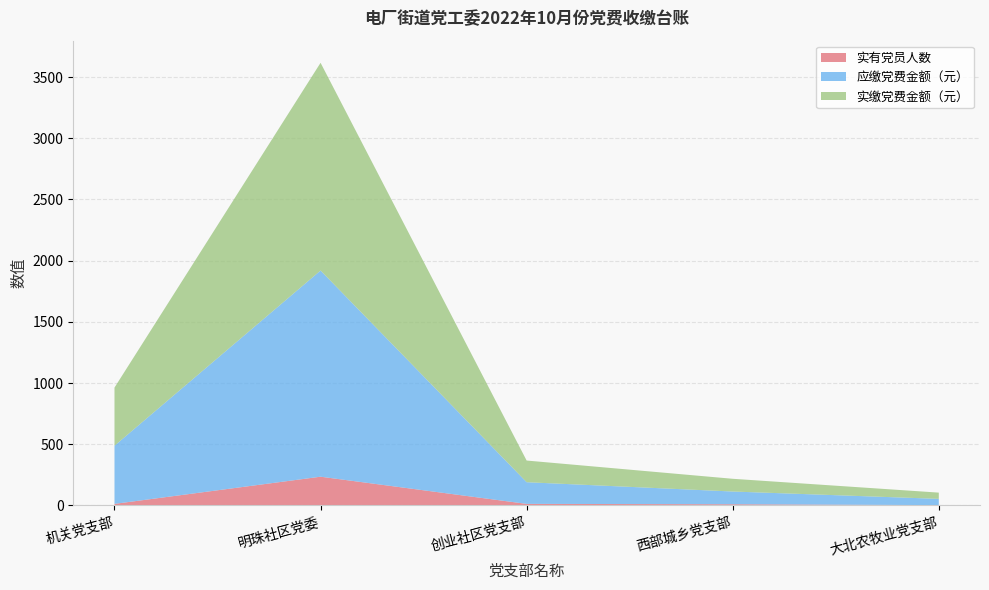

At which category is the sum across all series the highest?

明珠社区党委